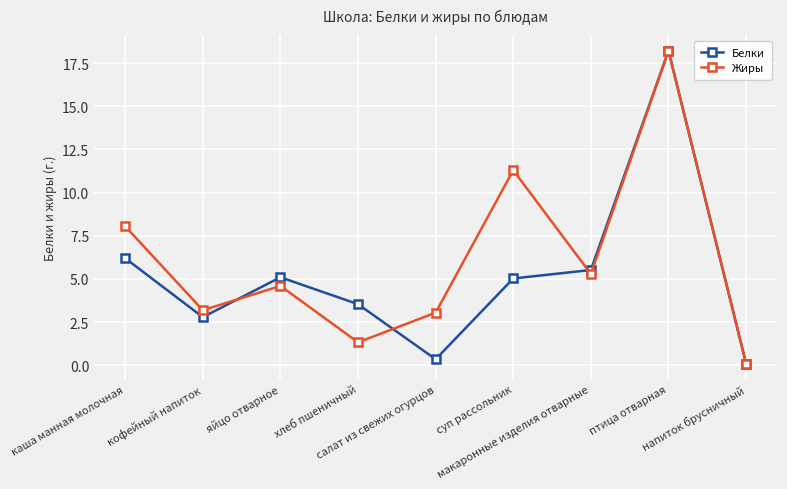

The Белки series shows 0.3 at салат из свежих огурцов. True or false?

True